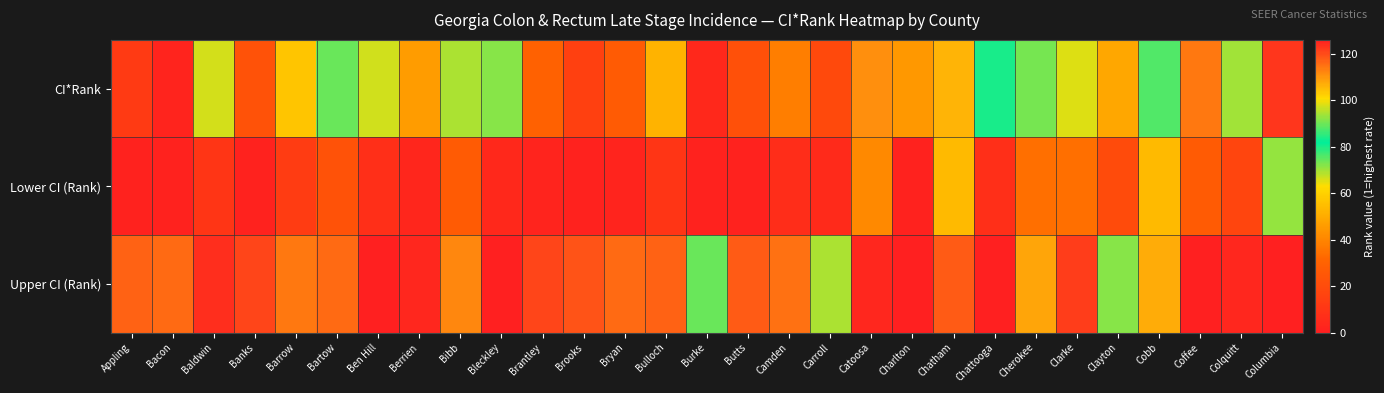

How many series are shown in this chart?

3